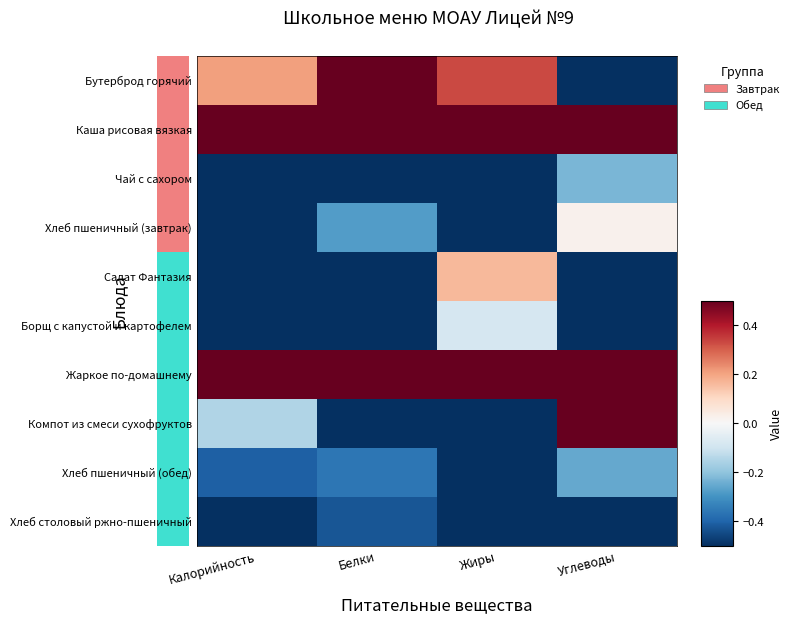

List the series in order of their peak value, lowest first.

Хлеб столовый ржно-пшеничный, Хлеб пшеничный (обед), Чай с сахором, Борщ с капустой и картофелем, Хлеб пшеничный (завтрак), Салат Фантазия, Бутерброд горячий, Компот из смеси сухофруктов, Каша рисовая вязкая, Жаркое по-домашнему